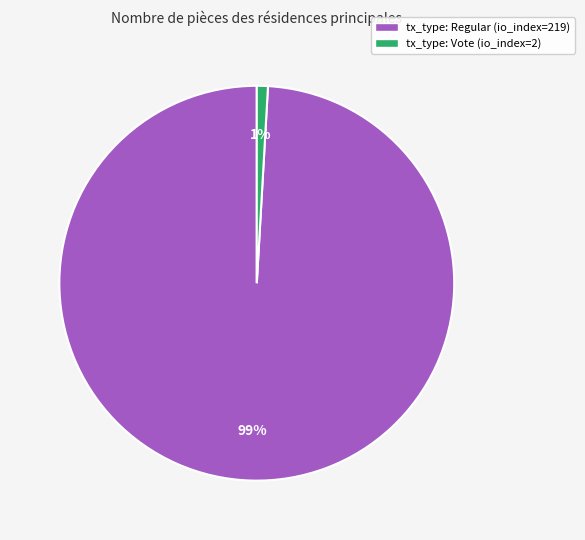

To the nearest percent, what is the average slice percentage?

50%